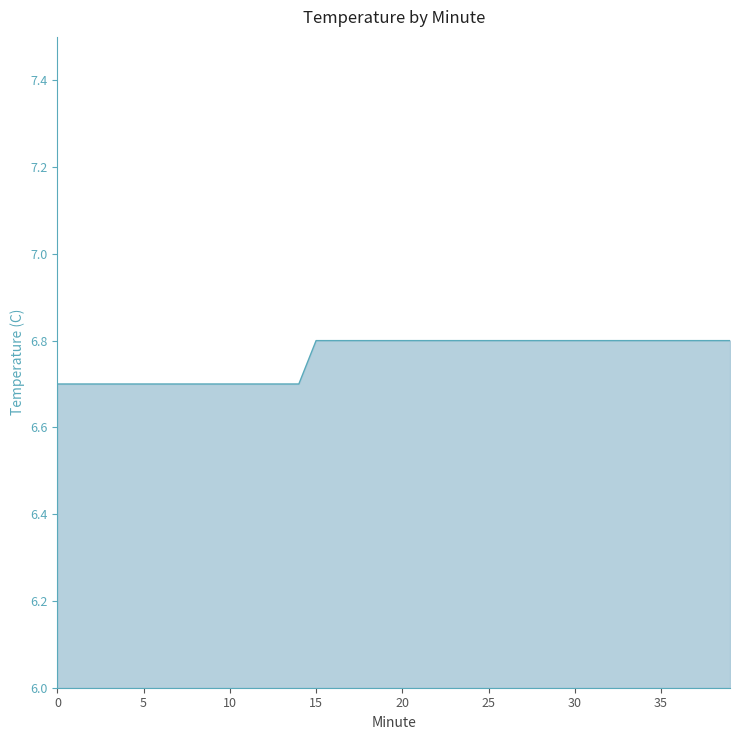

What is the maximum value shown in the chart?

6.8